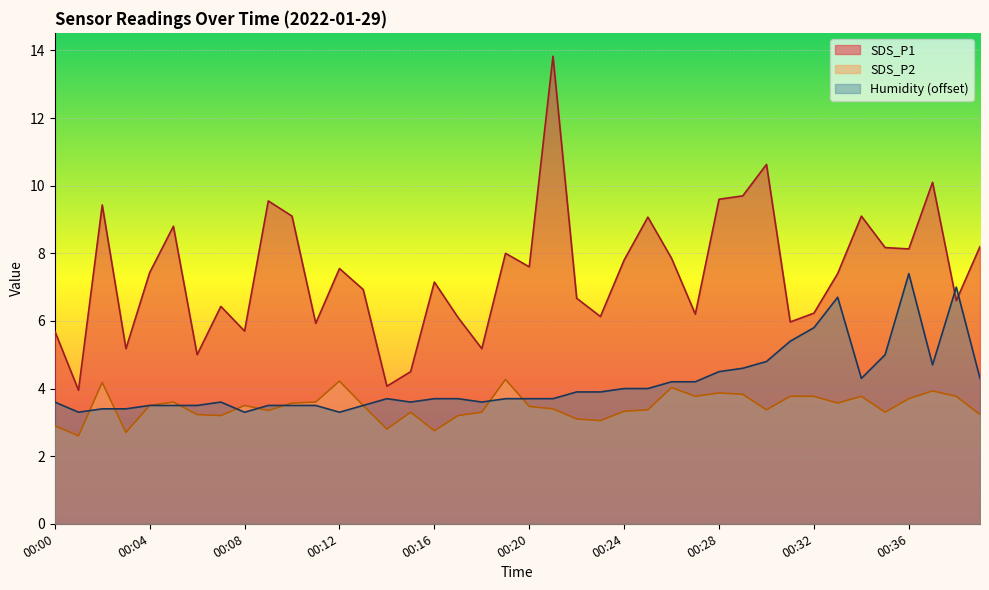

How many interior local peaks does the SDS_P2 series have?

10